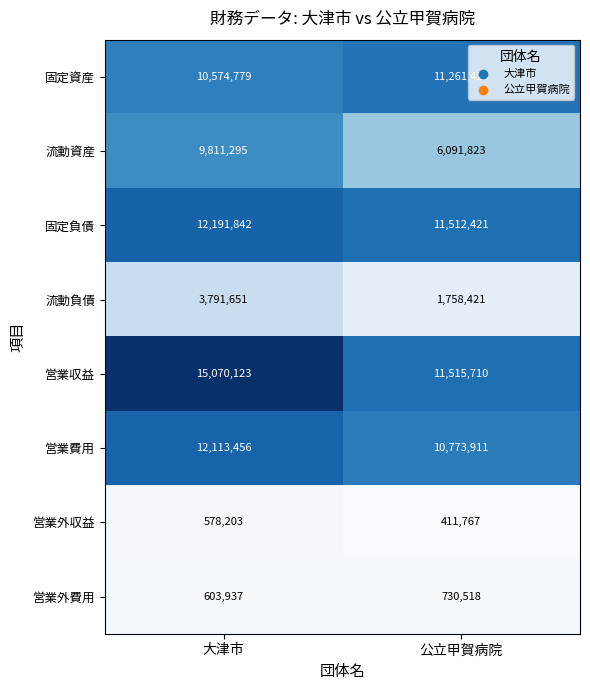

What is the difference between the maximum and minimum values in the 流動資産 series?

3719472